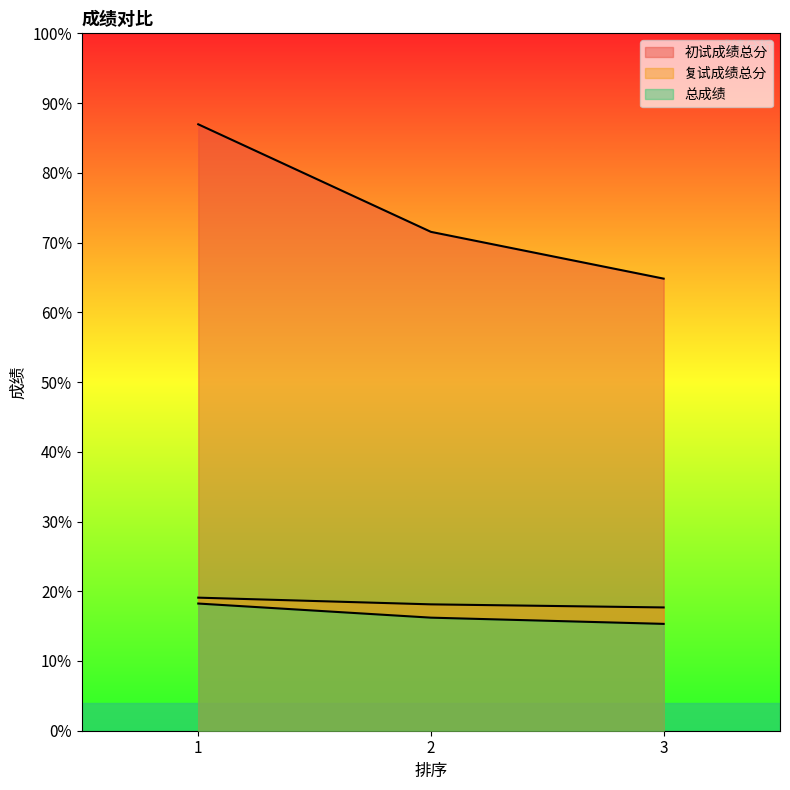

Reading left to right, list all the values displayed in this chart.

初试成绩总分: 1=389.0	2=320.0	3=290.0
复试成绩总分: 1=85.4	2=81.1	3=79.1
总成绩: 1=81.6	2=72.5	3=68.5